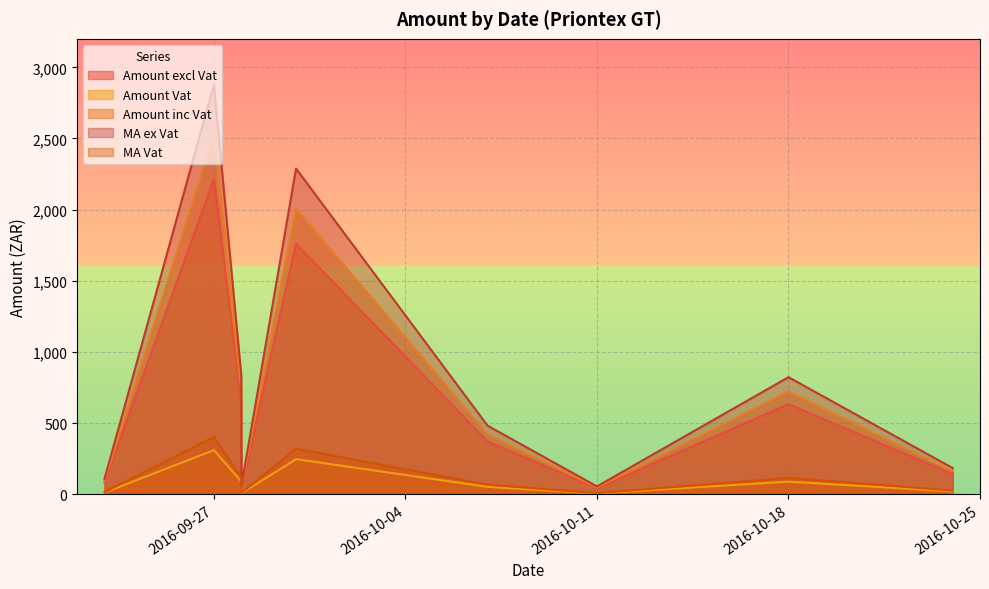

Rank the categories by MA ex Vat value from lowest to highest.

2016-09-28, 2016-10-11, 2016-09-23, 2016-10-24, 2016-10-07, 2016-10-18, 2016-09-28, 2016-09-30, 2016-09-27